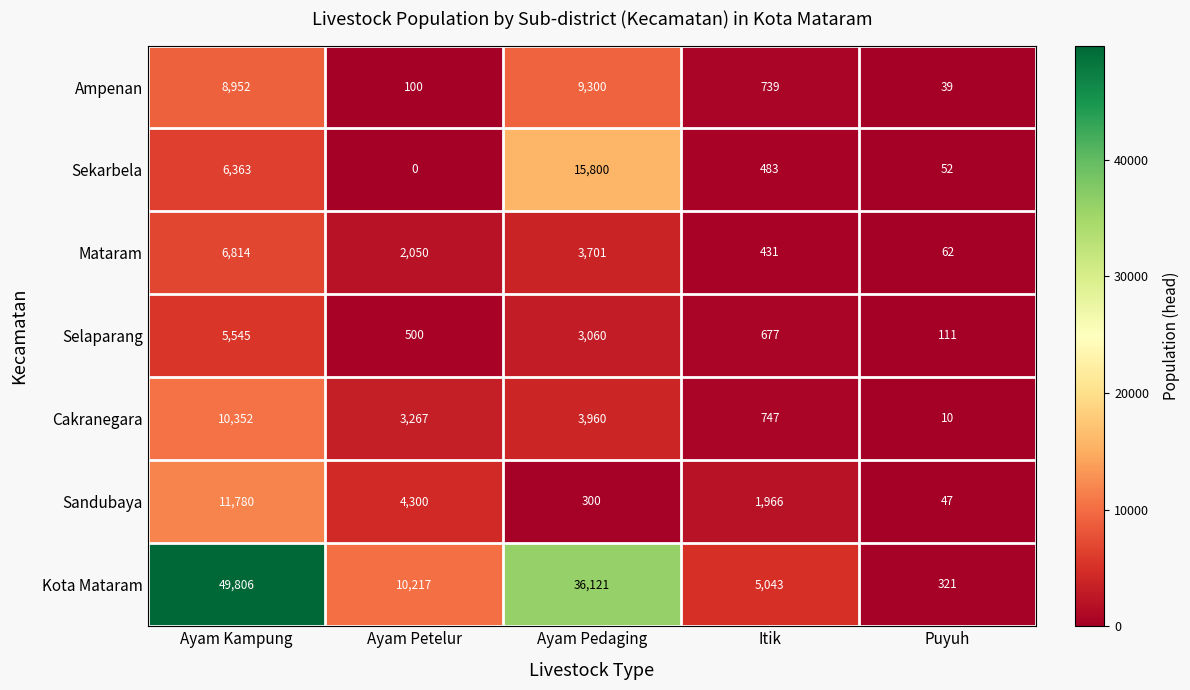

Read the Cakranegara value at Ayam Petelur.

3267